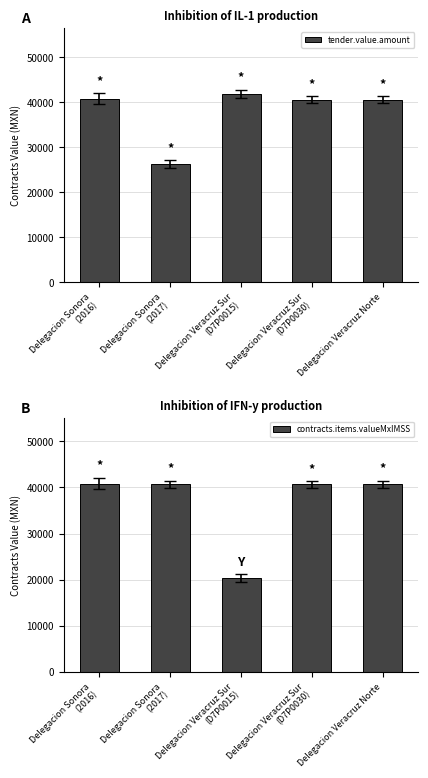

What is the total value across all series at Delegacion Veracruz Sur
(D7P0015)?

62196.2